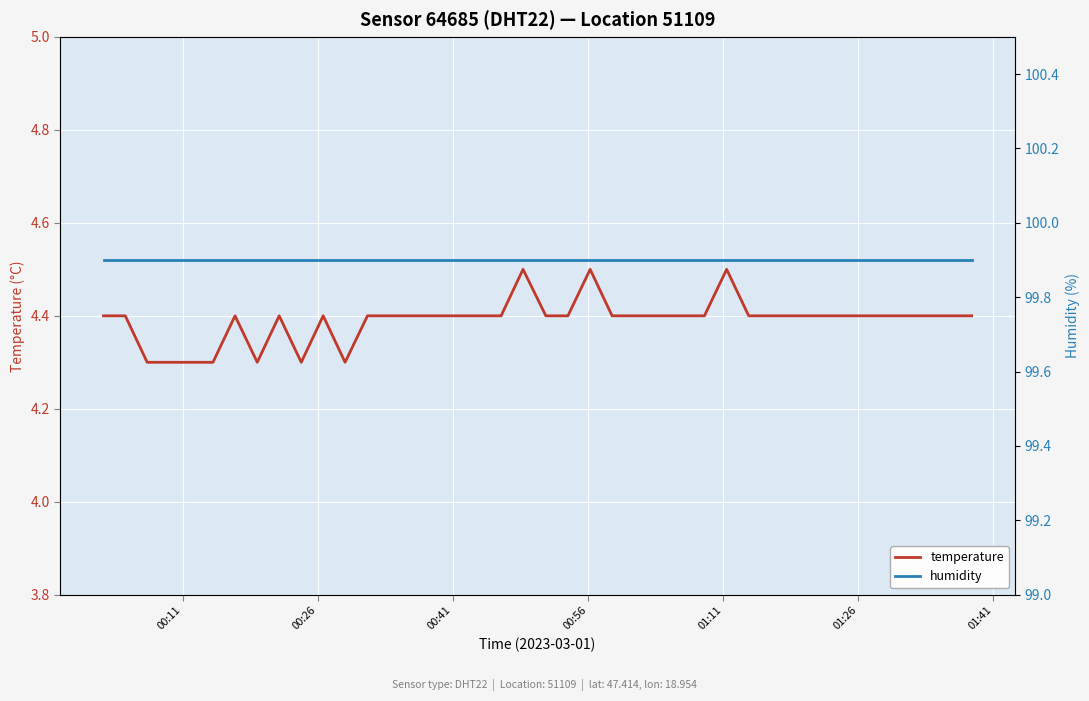

What is the highest value of the temperature series?

4.5